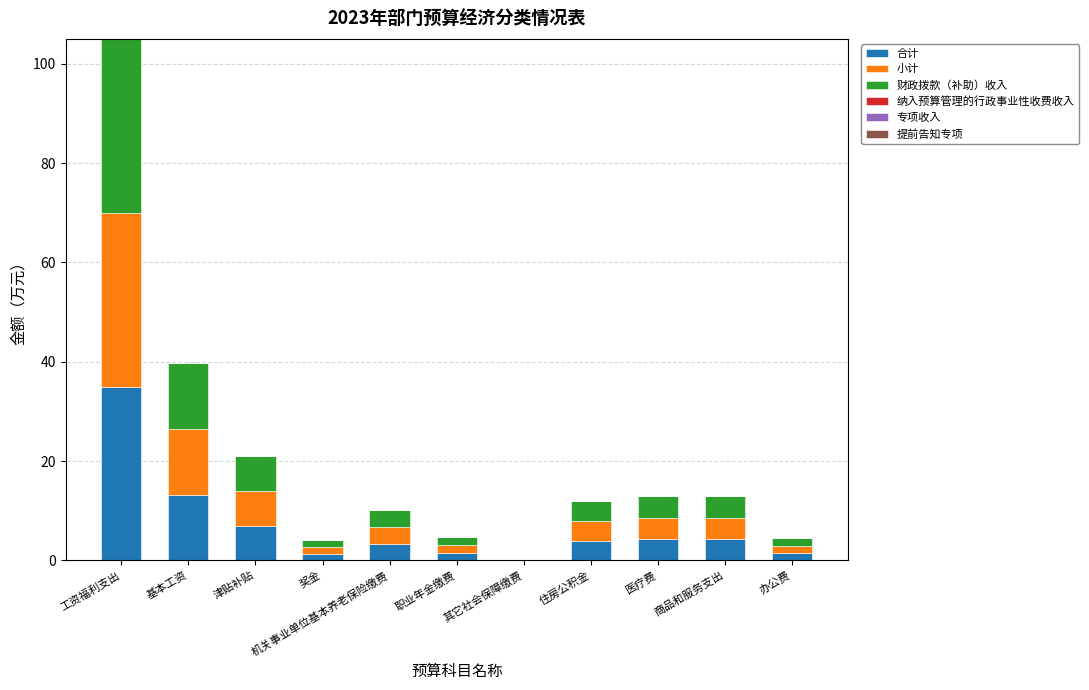

True or false: 合计 has a value of 20.9 at 基本工资.

False